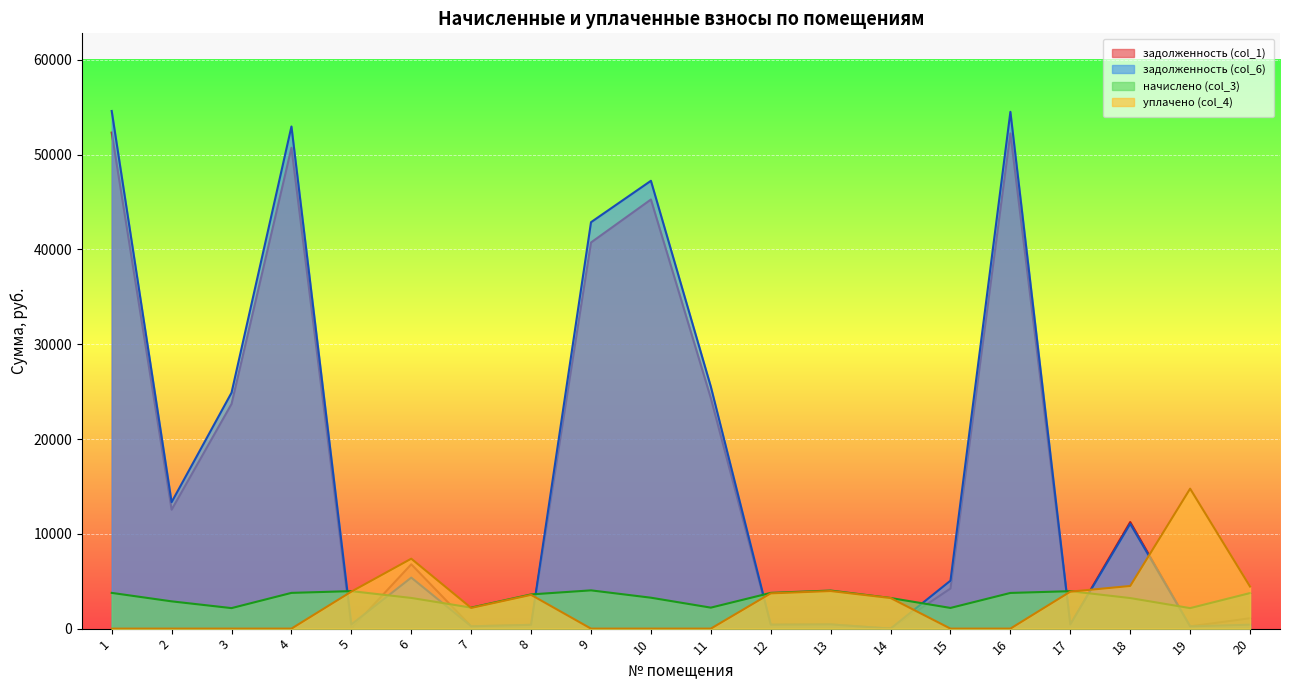

How many lines are shown in the chart?

4